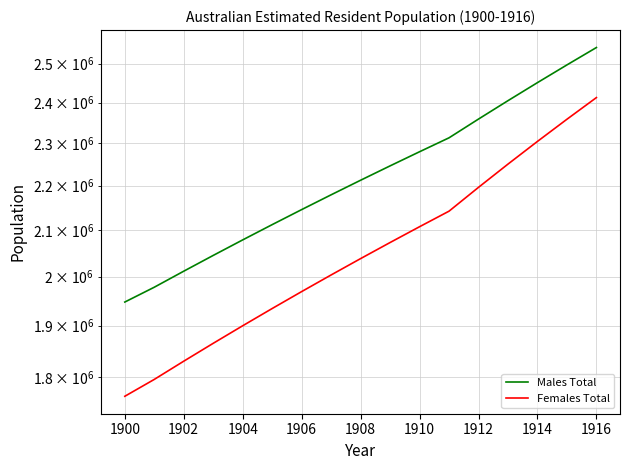

Is this an area chart (filled region under the line)?

No